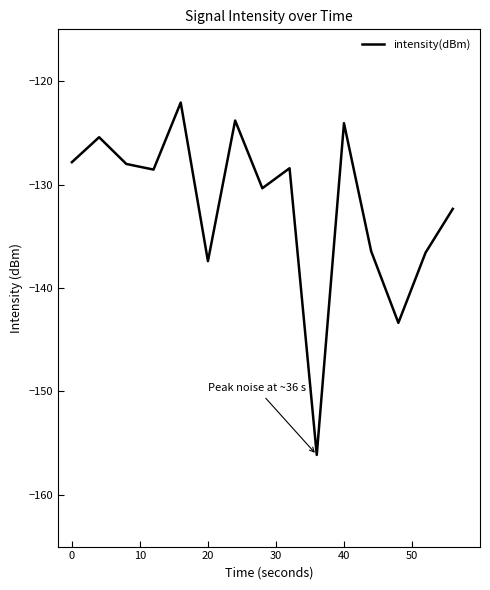

What is the difference between the maximum and minimum values?

34.1